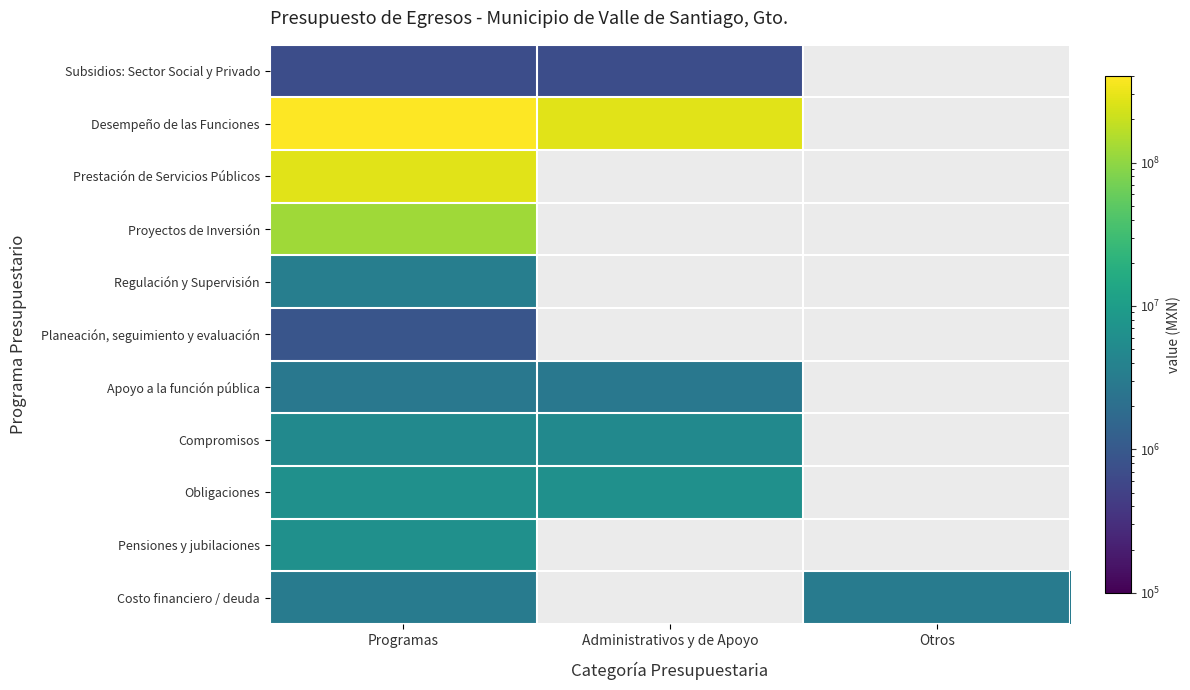

Between Programas and Administrativos y de Apoyo, which series saw the biggest shift?

Desempeño de las Funciones